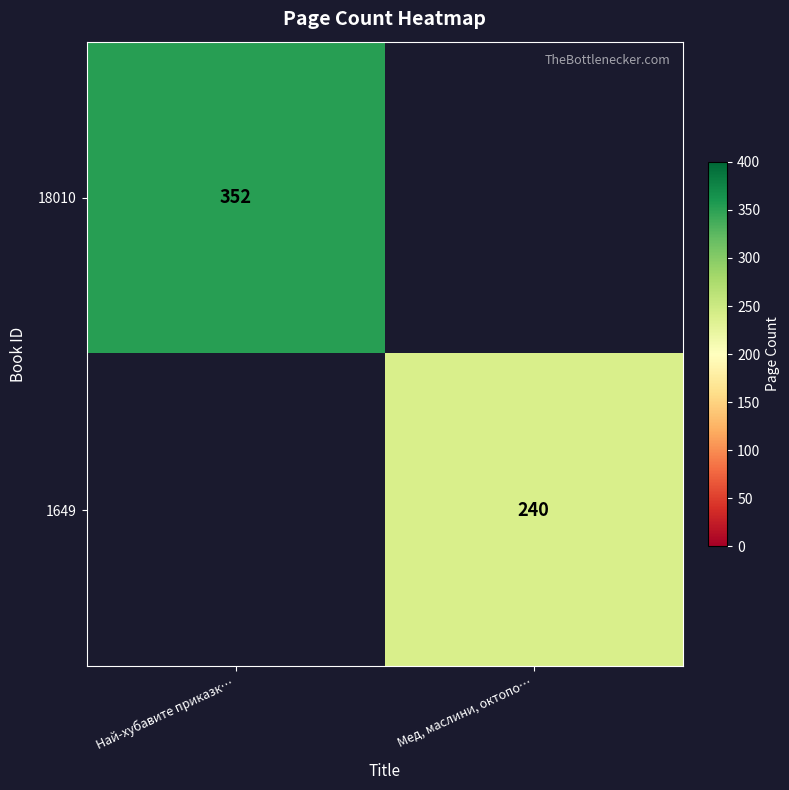

The 1649 series shows 110 at Мед, маслини, октопо…. True or false?

False